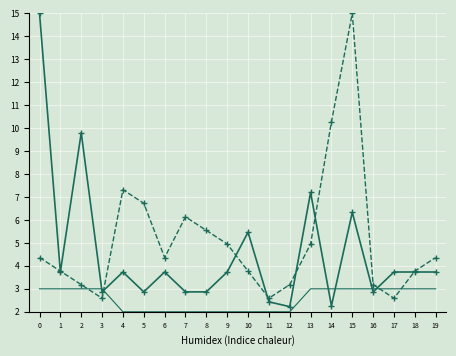

At which category is the sum across all series the highest?

15